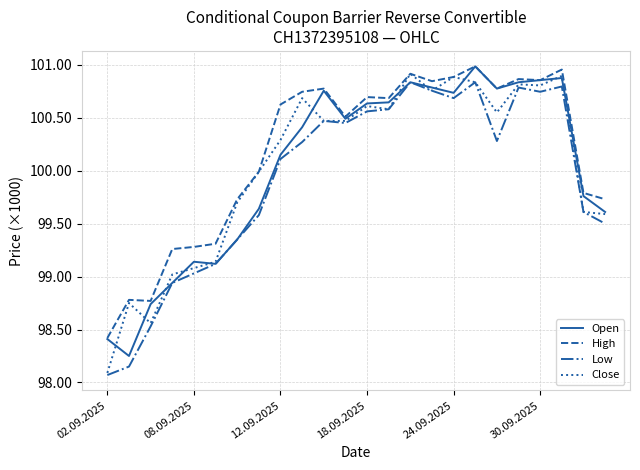

What are all the series names shown in the legend?

Open, High, Low, Close